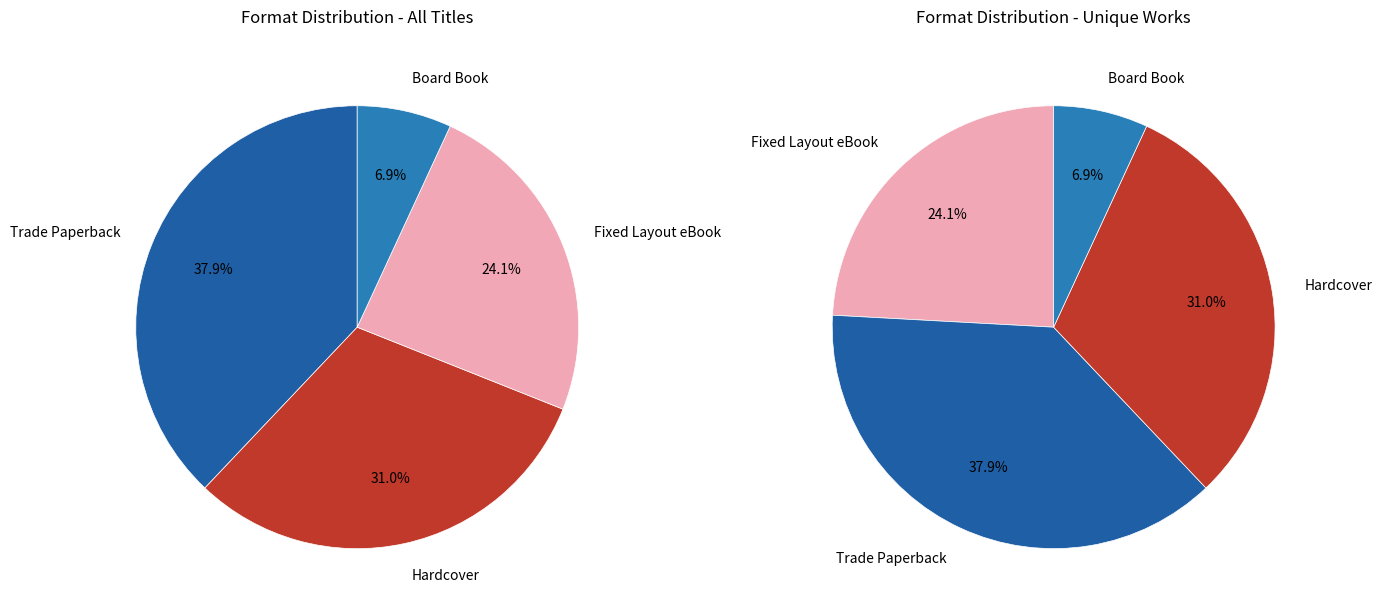

How many segments does this pie chart have?

4